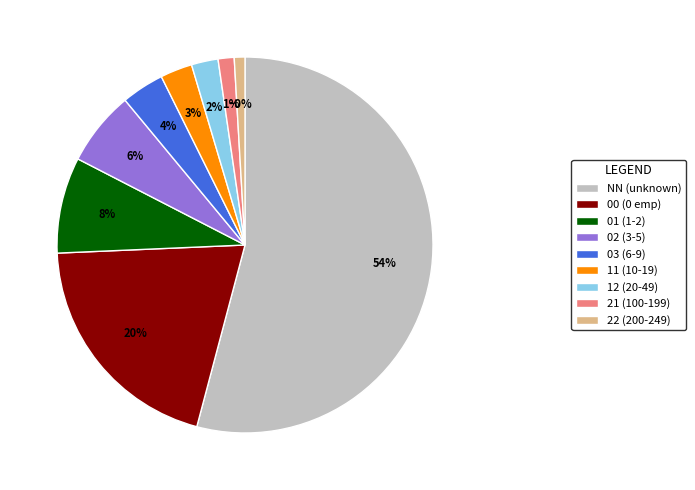

The 00 slice represents 32% of the pie. True or false?

False